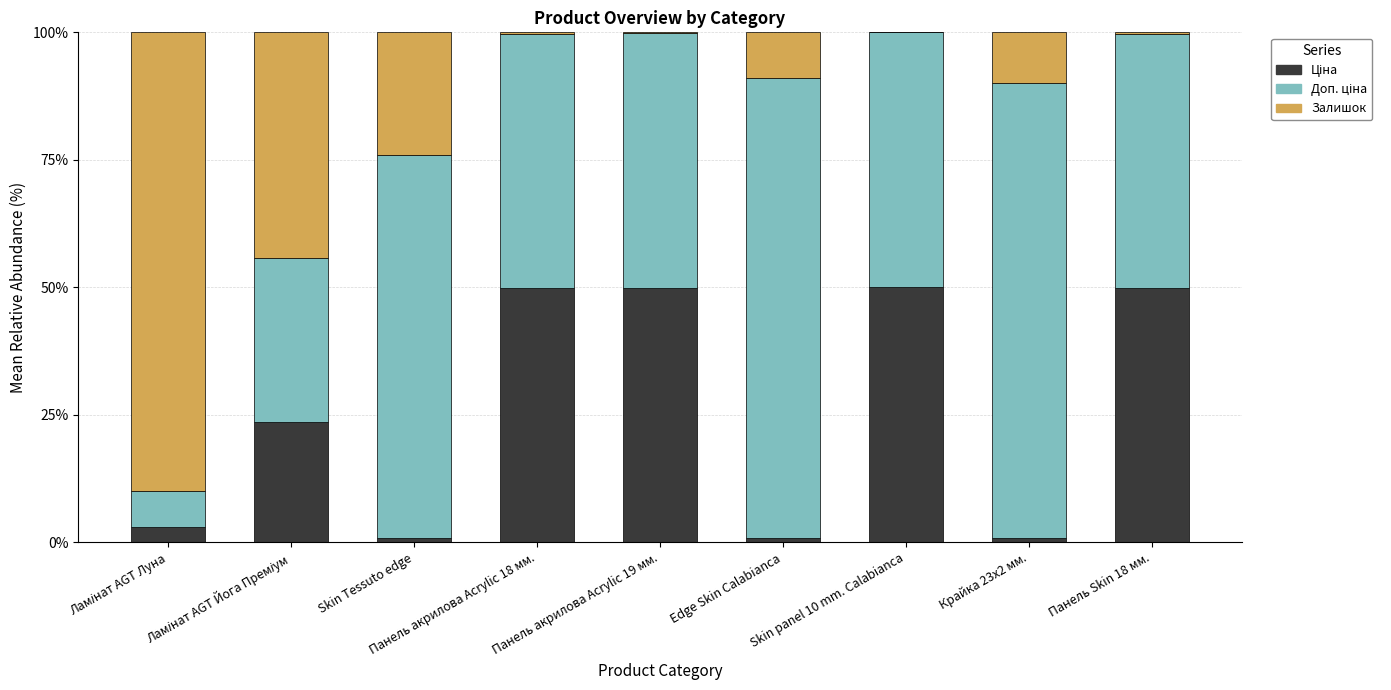

How many categories are shown in the chart?

9